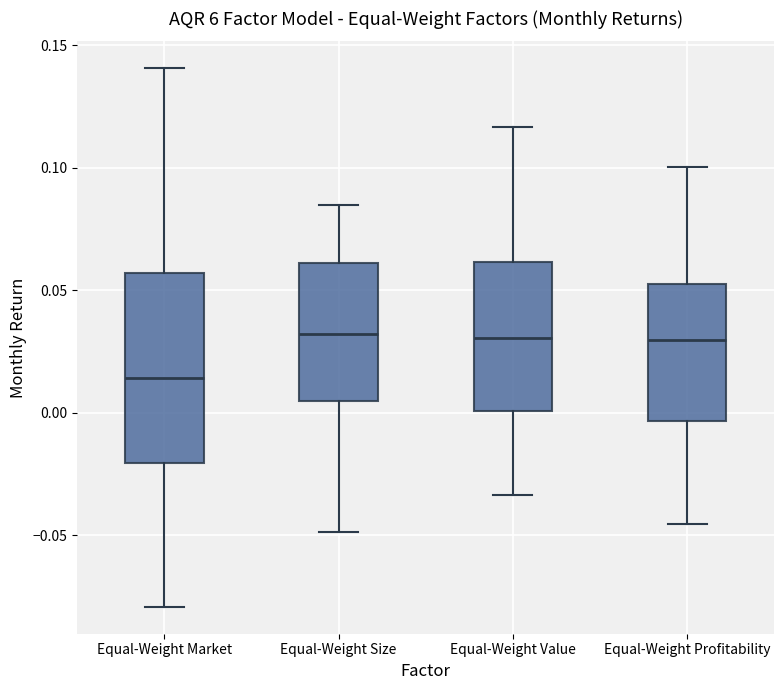

Where is the upper edge of the box for Equal-Weight Value on the y-axis? The values are not printed on the chart, so give them approximately, as read against the axis.

0.060